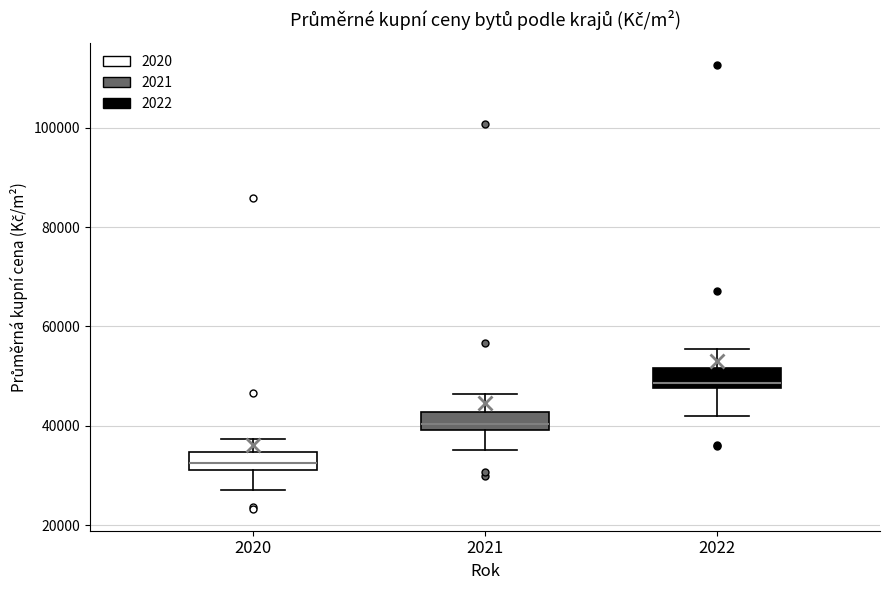

Reading left to right, transcribe this box plot: for each box, give where its median line is, the range the box spans, and where its two whiskers end, as read against the y-axis. The values are not printed on the chart, so give them approximately, as read against the axis.

2020: median 32000 (inside the box), box 32000 to 34000, whiskers 28000 to 38000
2021: median 40000 (just above the box's lower edge), box 40000 to 42000, whiskers 36000 to 46000
2022: median 48000 (just above the box's lower edge), box 48000 to 52000, whiskers 42000 to 56000